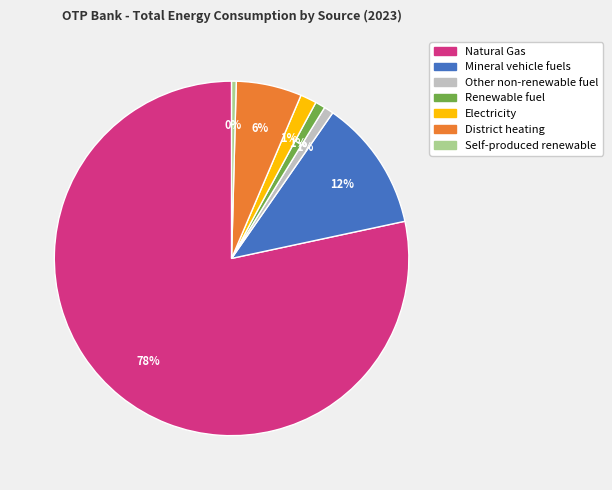

To the nearest percent, what portion does Electricity represent?

1%